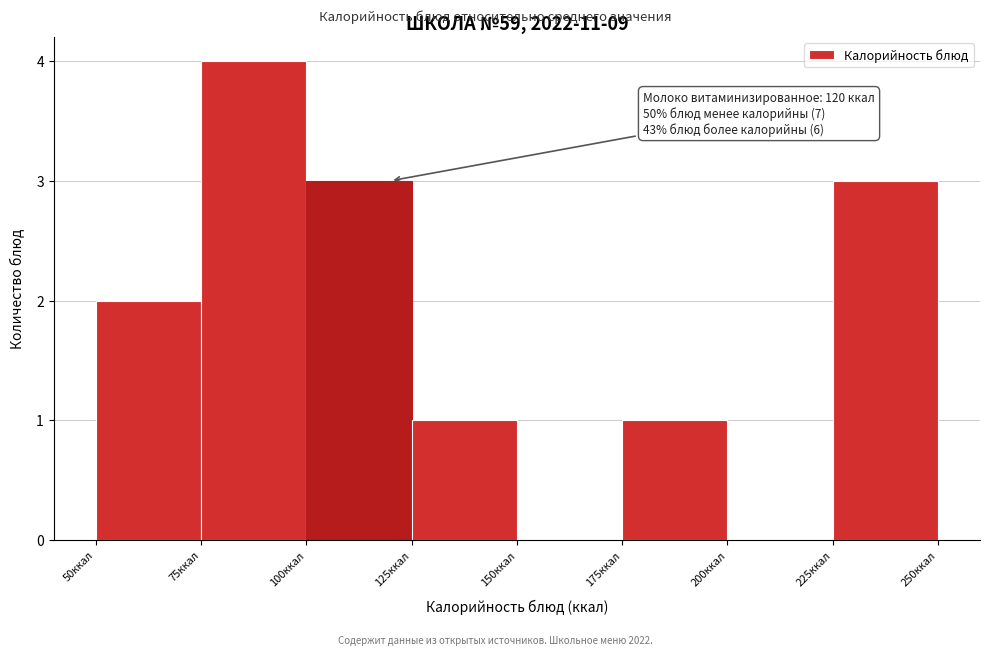

Which range on the x-axis has the tallest bar?

75 to 100